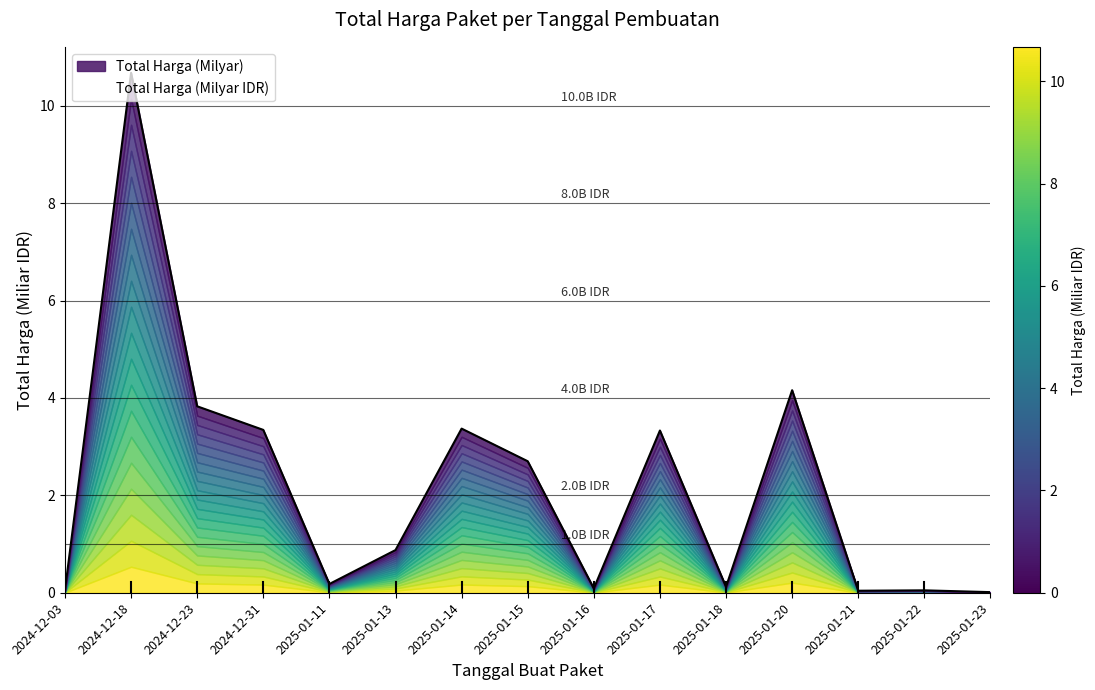

List the labels in order of value, largest first.

2024-12-18, 2025-01-20, 2024-12-23, 2025-01-14, 2024-12-31, 2025-01-17, 2025-01-15, 2025-01-13, 2025-01-11, 2025-01-18, 2025-01-16, 2024-12-03, 2025-01-22, 2025-01-21, 2025-01-23